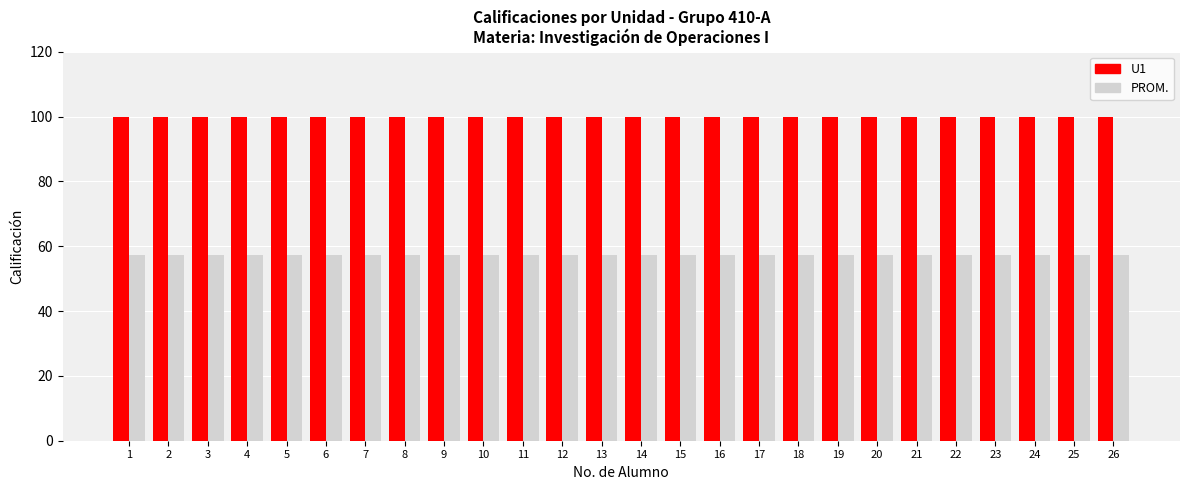

The value of U1 at 17 is 42.0. True or false?

False